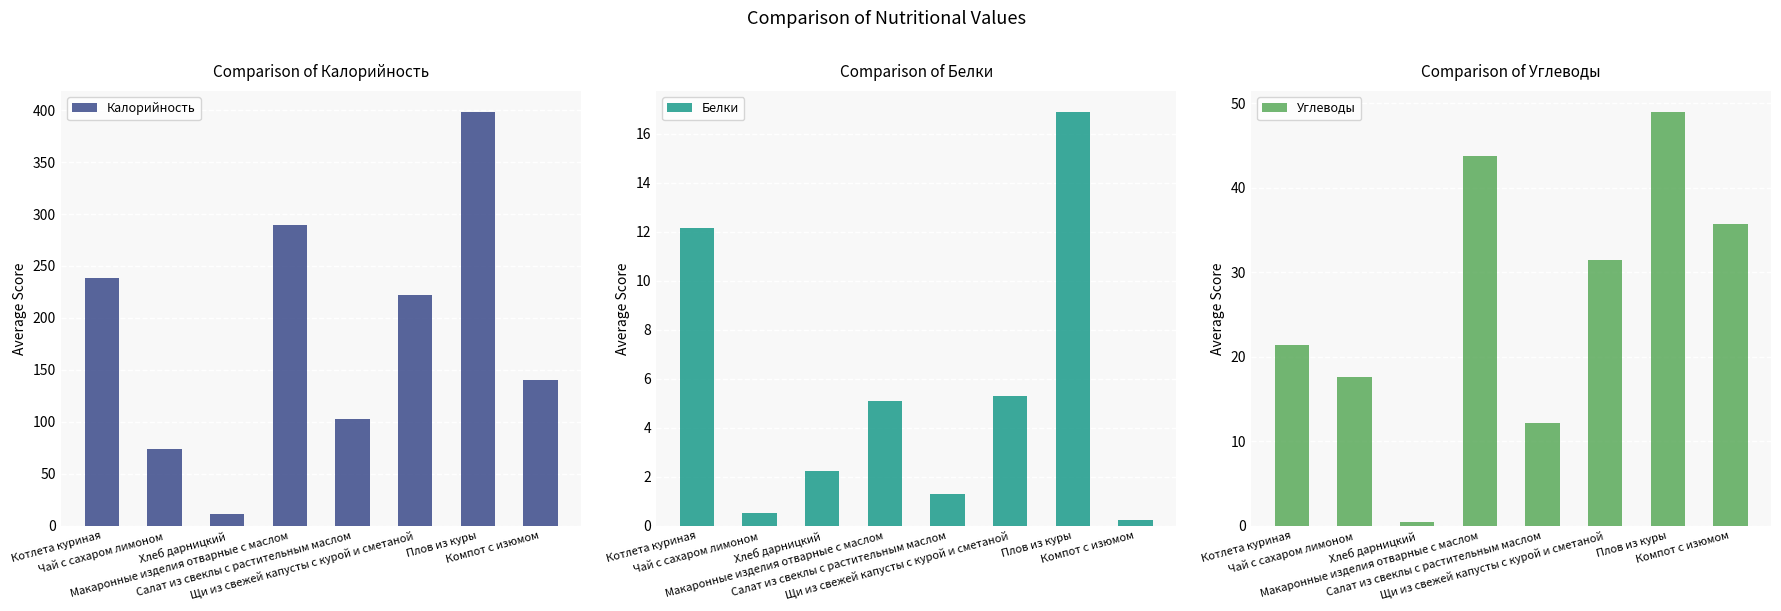

List the series in order of their peak value, lowest first.

Белки, Углеводы, Калорийность